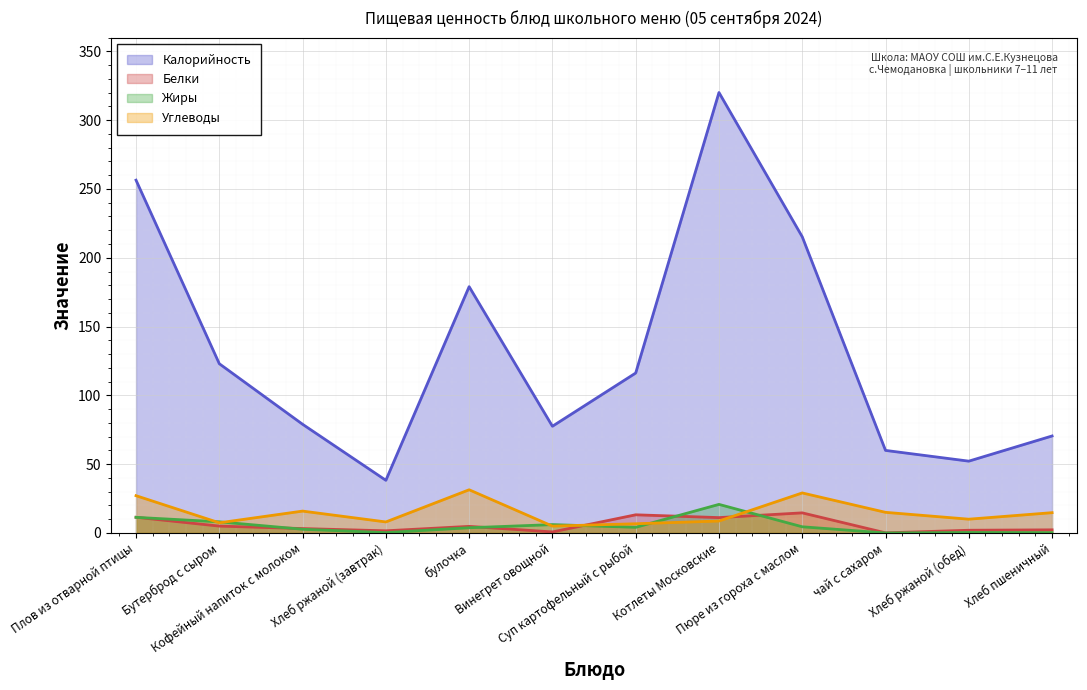

Is it true that Калорийность equals 110.8 at булочка?

False